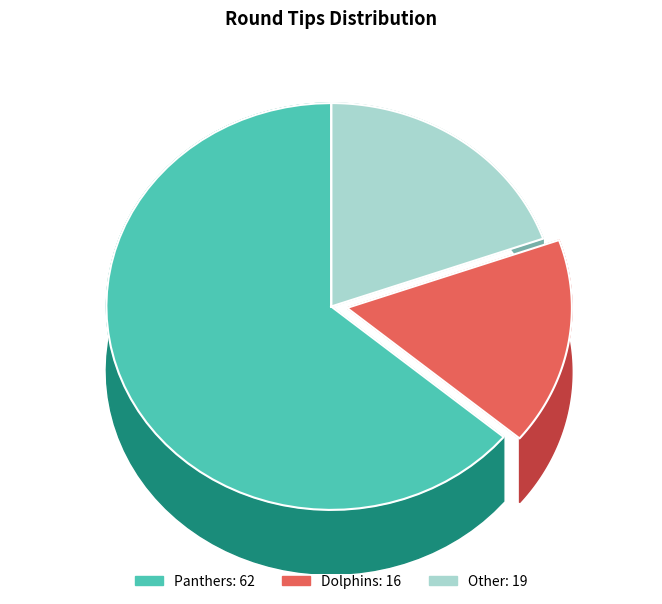

To the nearest percent, what is the combined percentage of Other and Dolphins?

36%